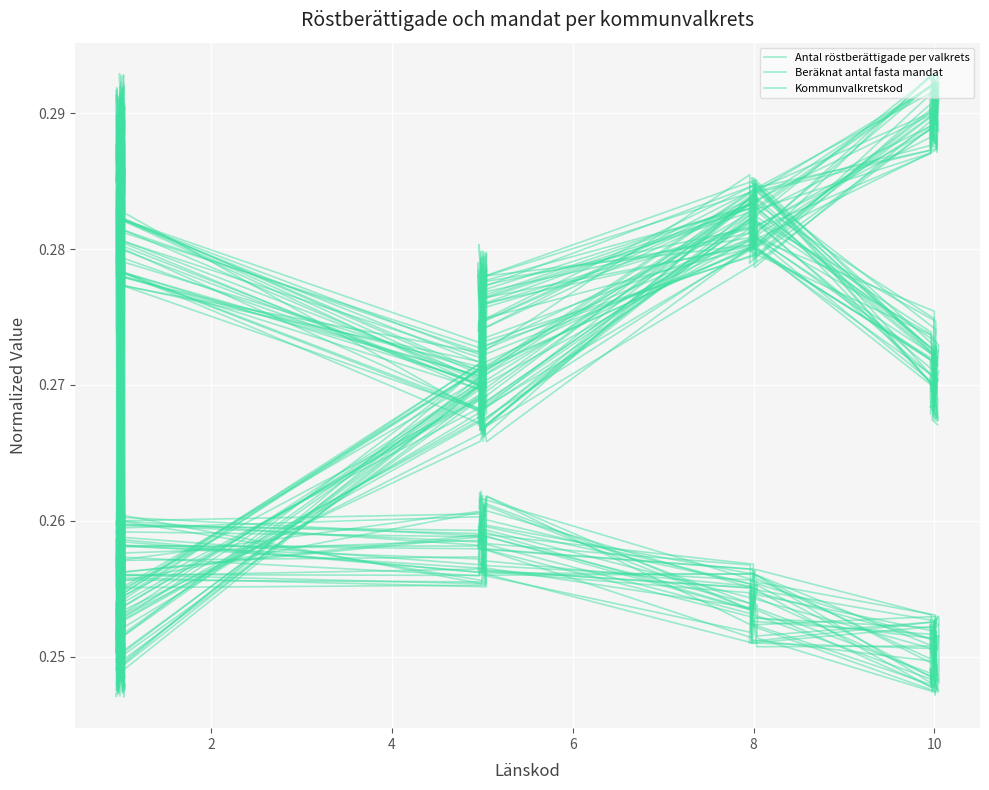

How many Antal röstberättigade per valkrets values are between 0 and 1?

20